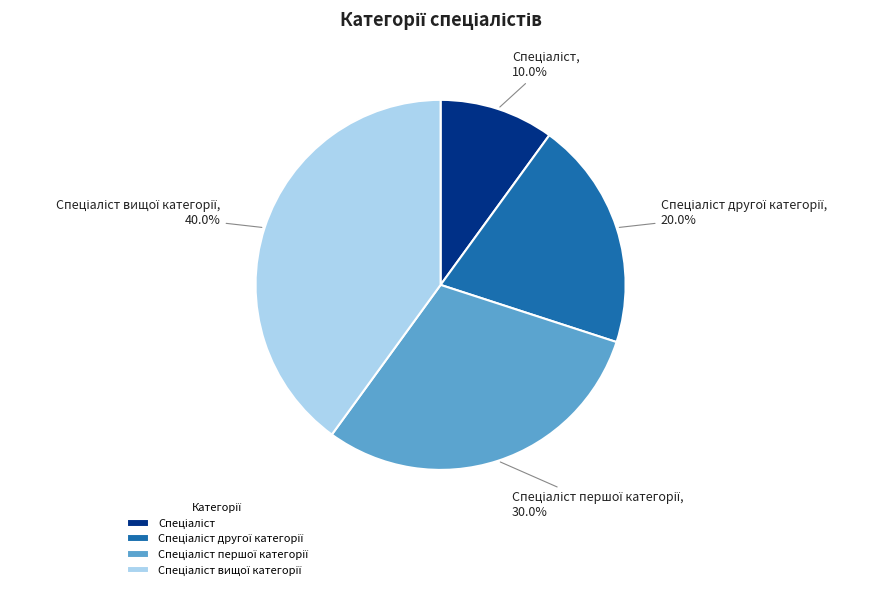

Is there a majority slice in this chart?

No